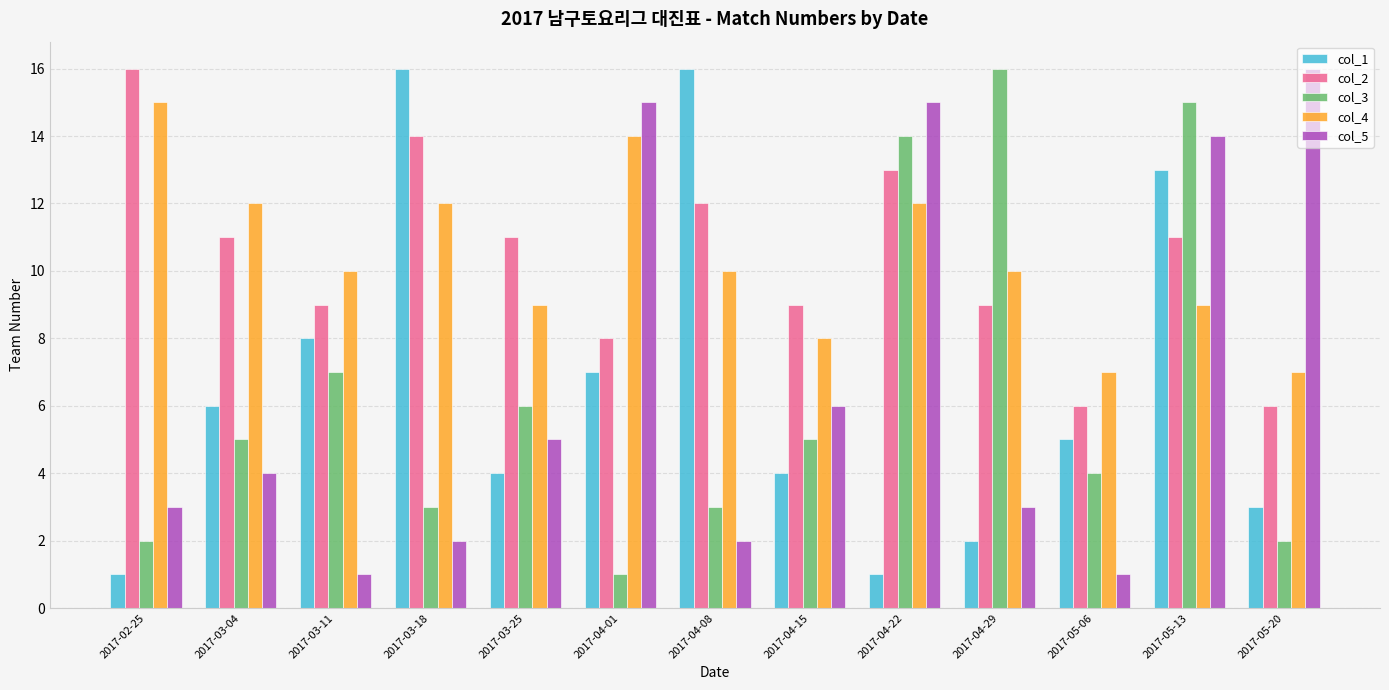

What position from the right is 2017-02-25?

13